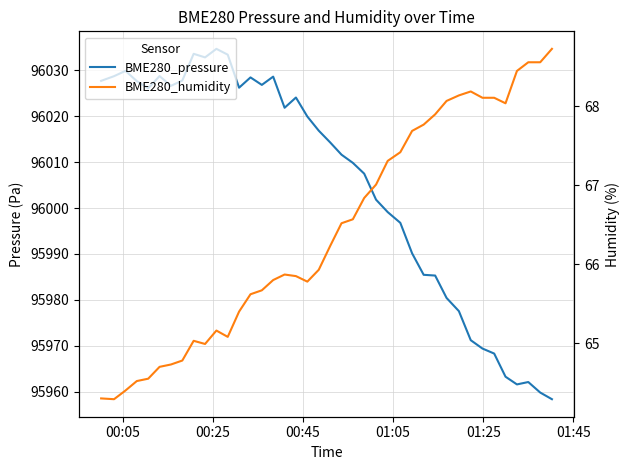

What value does the BME280_pressure series have at 00:05?

96027.7